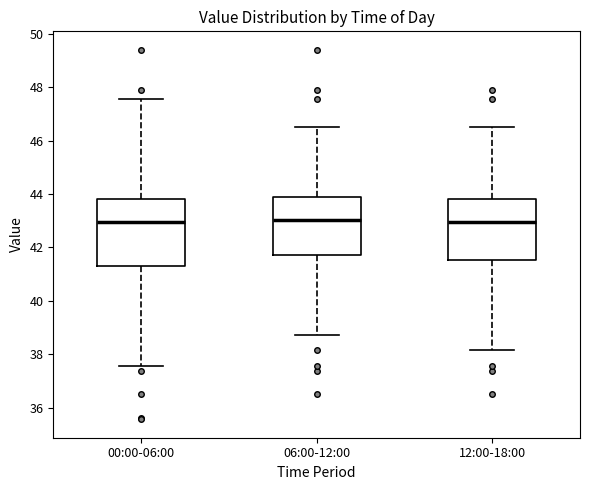

Where does the upper whisker of the box for 06:00-12:00 end on the y-axis? The values are not printed on the chart, so give them approximately, as read against the axis.

46.6